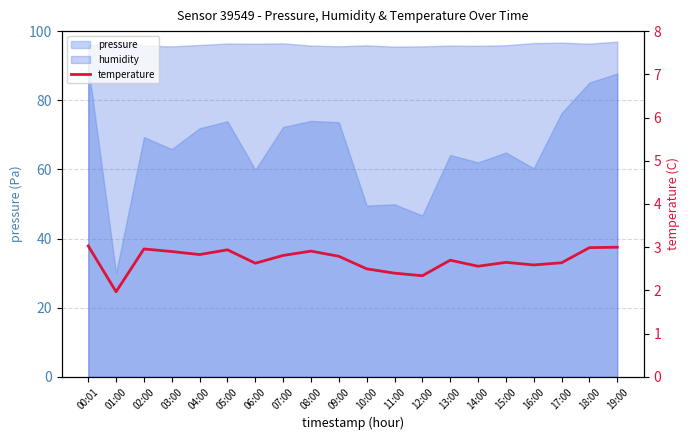

What is the label of the 13th point from the right?

07:00